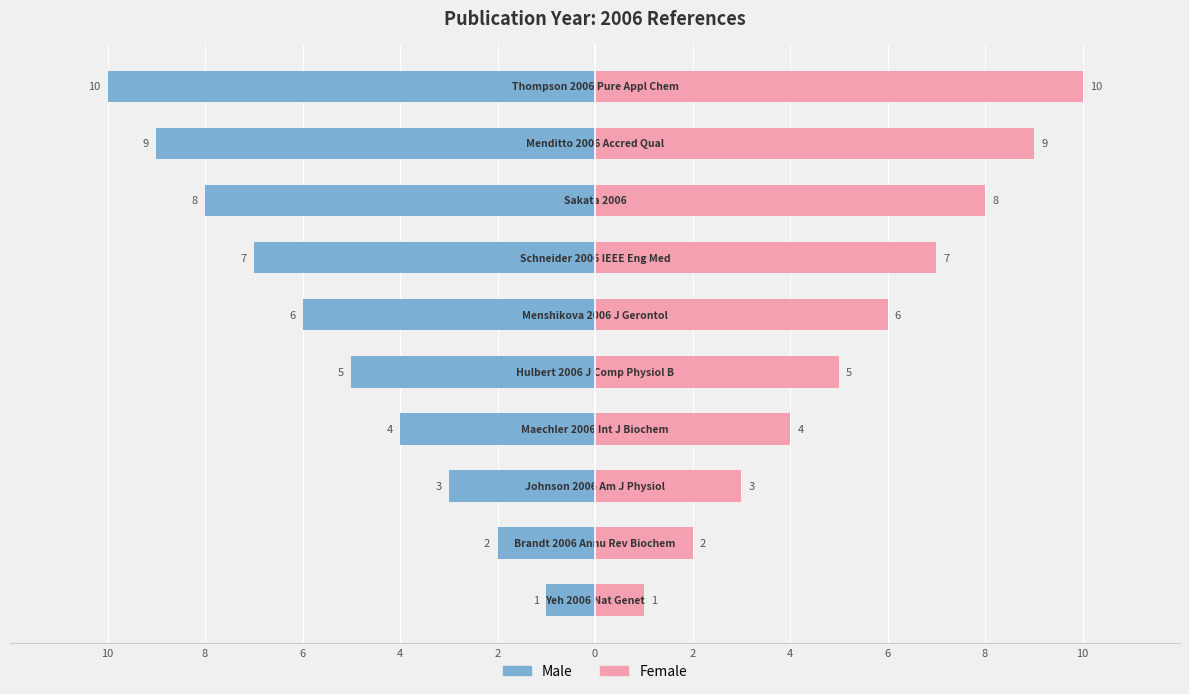

Which has a higher value, 6 or 8?

6